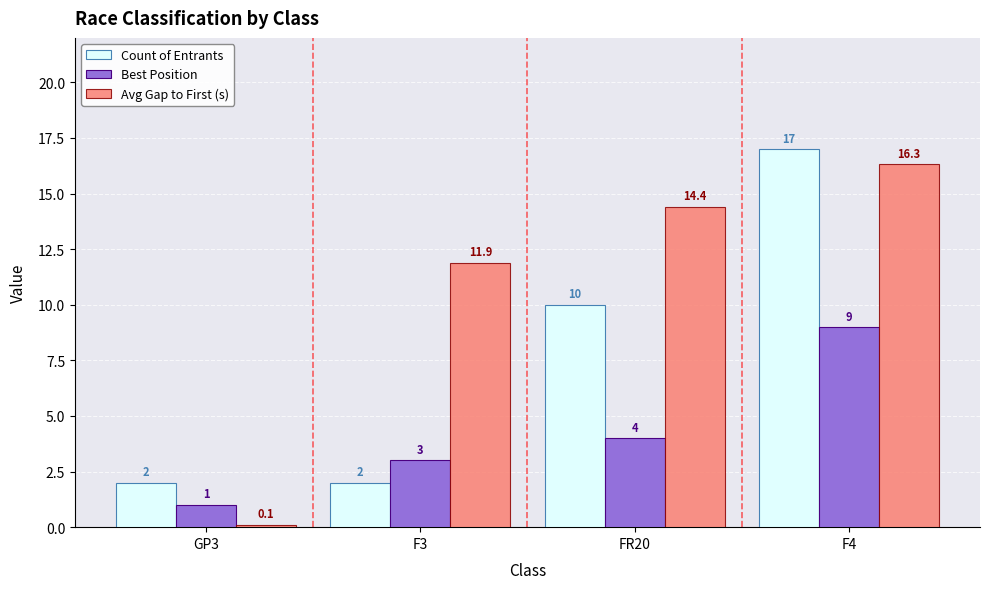

Reading right to left, transcribe all the data shown in this chart.

Count of Entrants: 17.0	10.0	2.0	2.0
Best Position: 9.0	4.0	3.0	1.0
Avg Gap to First (s): 16.3	14.4	11.9	0.1